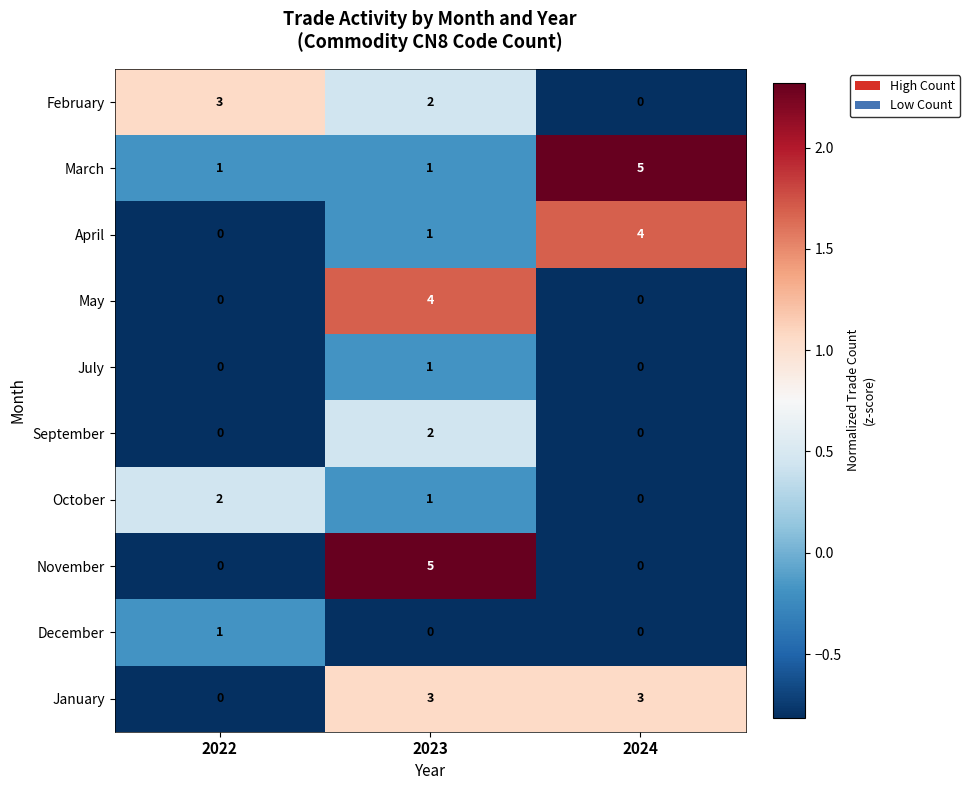

Reading right to left, list all the values displayed in this chart.

February: 0	2	3
March: 5	1	1
April: 4	1	0
May: 0	4	0
July: 0	1	0
September: 0	2	0
October: 0	1	2
November: 0	5	0
December: 0	0	1
January: 3	3	0